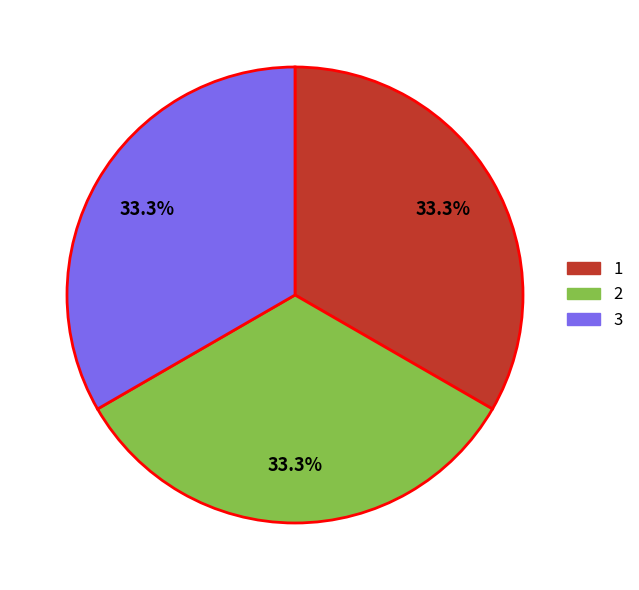

Is 1 the majority of the pie?

No